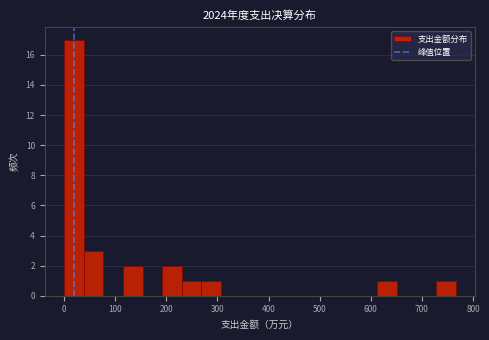

Read against the x-axis, roughly where is the centre of the tallest bar?

20